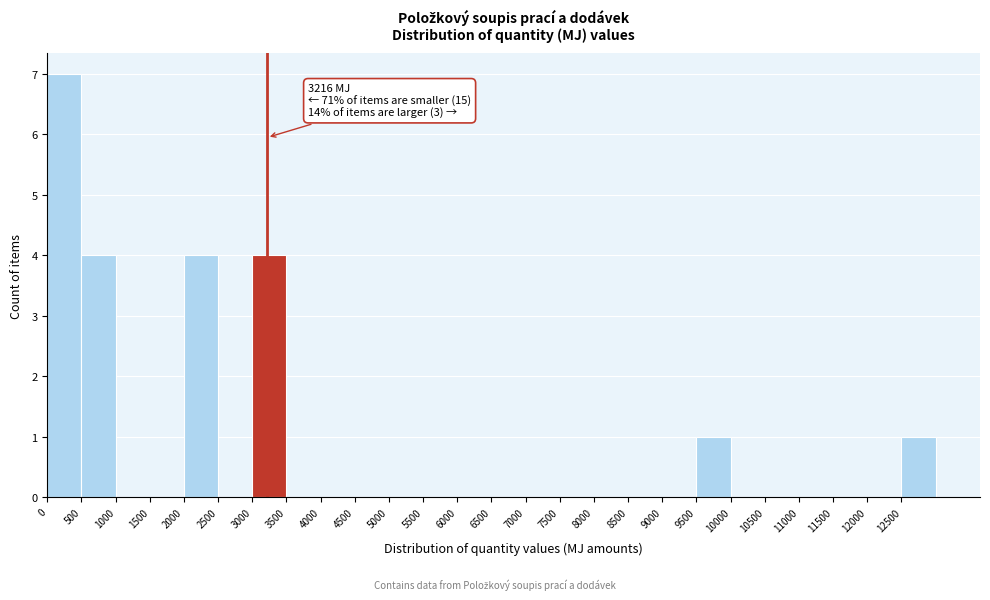

Over which range of the x-axis is the bar tallest?

0 to 500